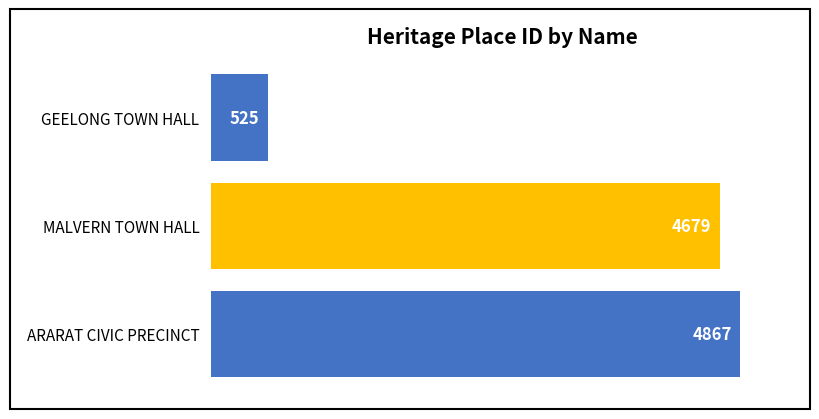

Rank the categories by value from lowest to highest.

GEELONG TOWN HALL, MALVERN TOWN HALL, ARARAT CIVIC PRECINCT